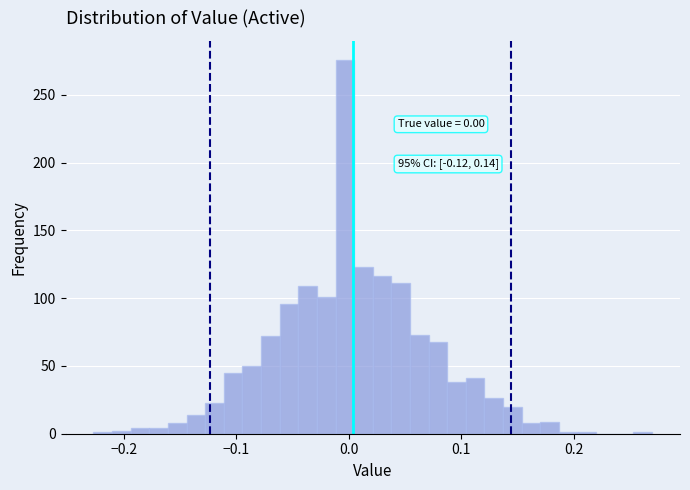

Read against the x-axis, roughly where is the centre of the tallest bar?

0.00